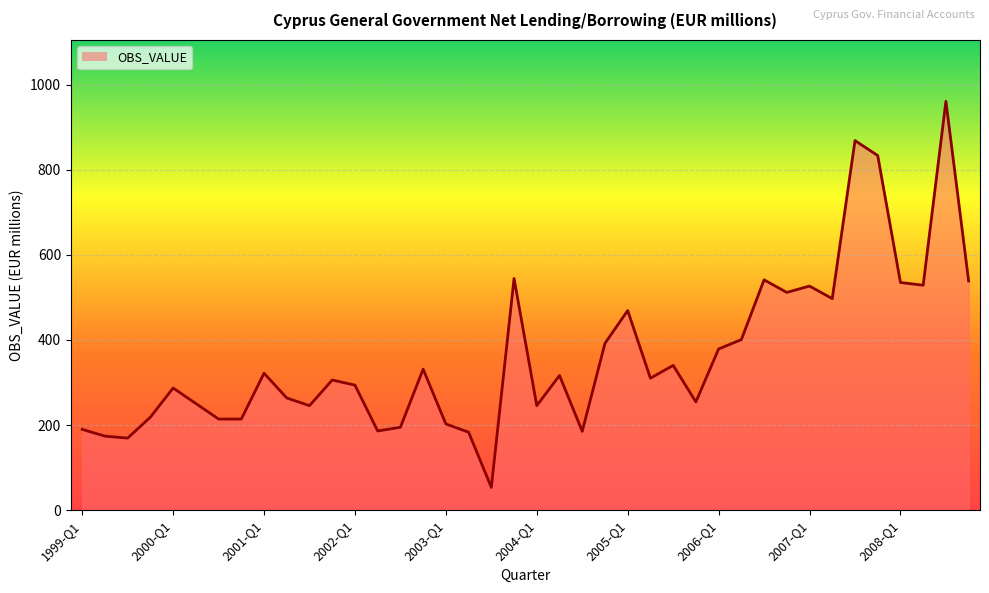

What is the greatest value displayed?

960.9